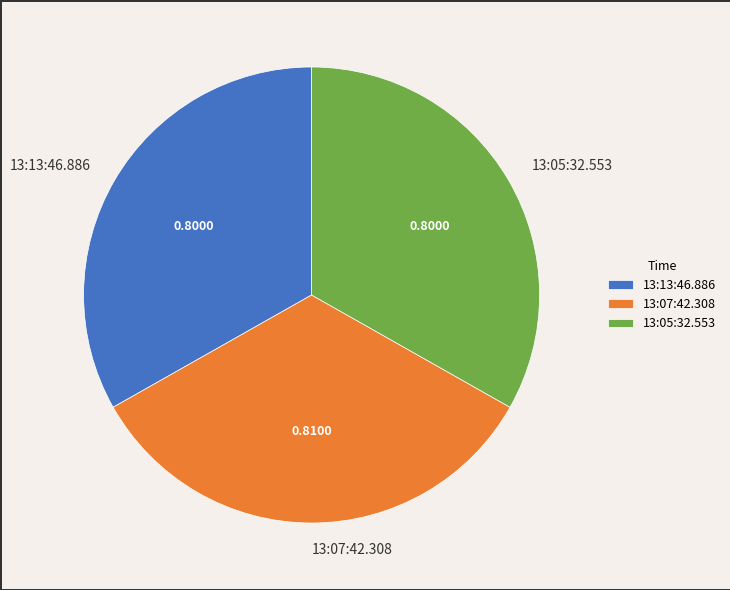

Combined, do 13:13:46.886 and 13:05:32.553 account for over 50%?

Yes